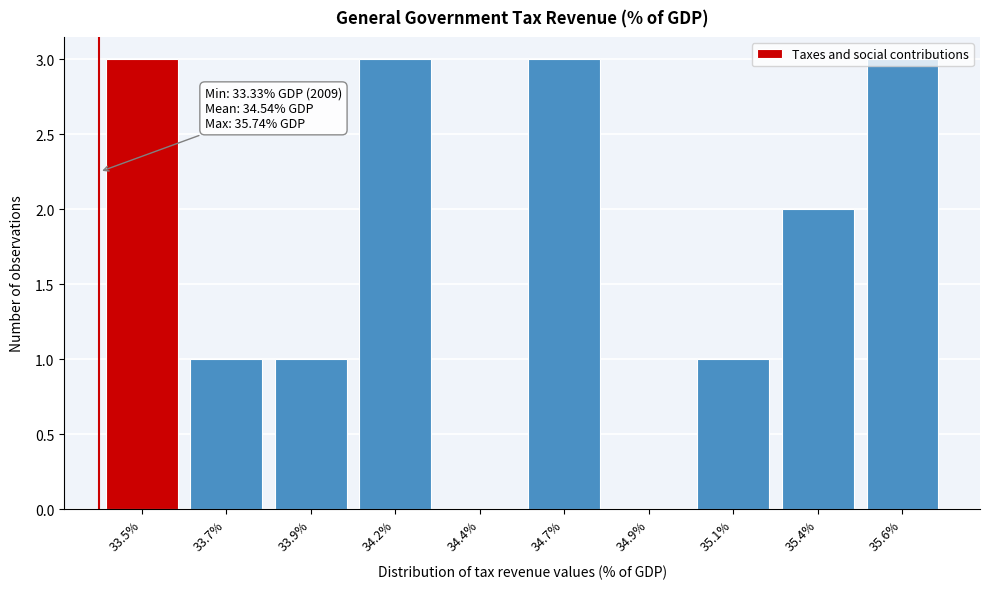

The value at 35.6% is 4. True or false?

False